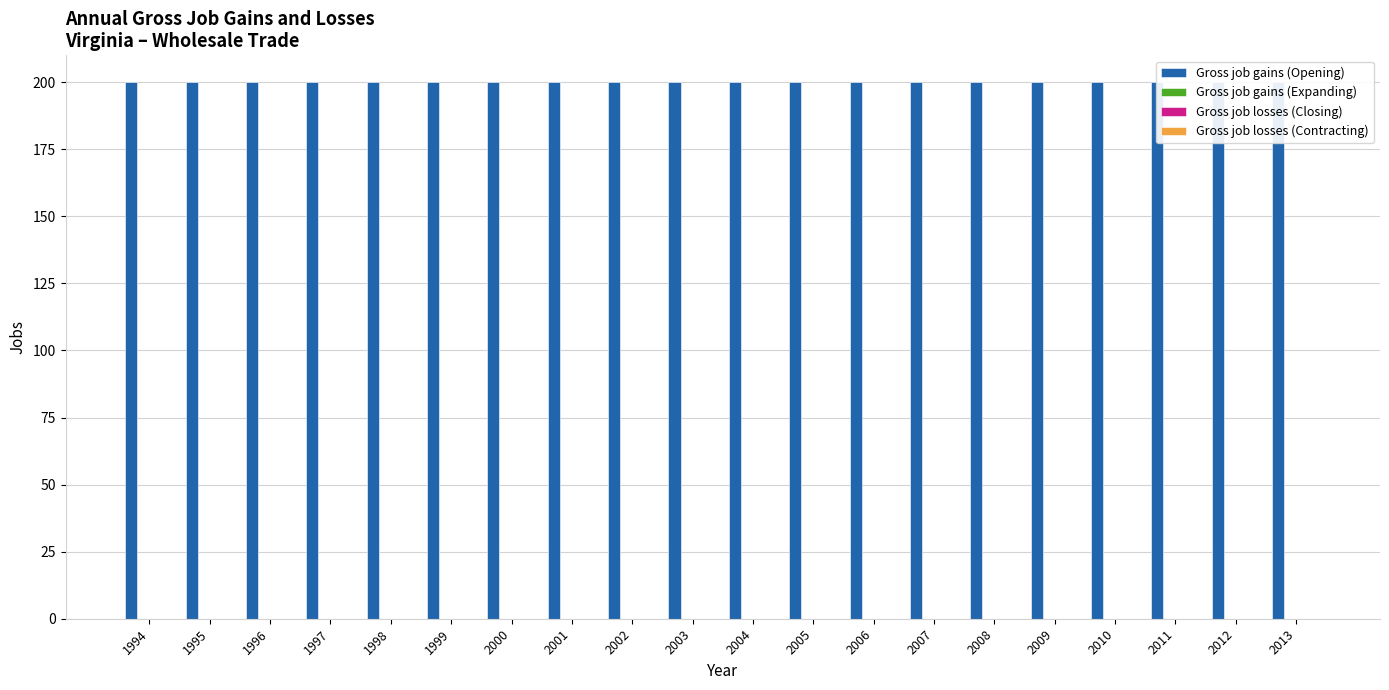

Count the number of data series in this chart.

4